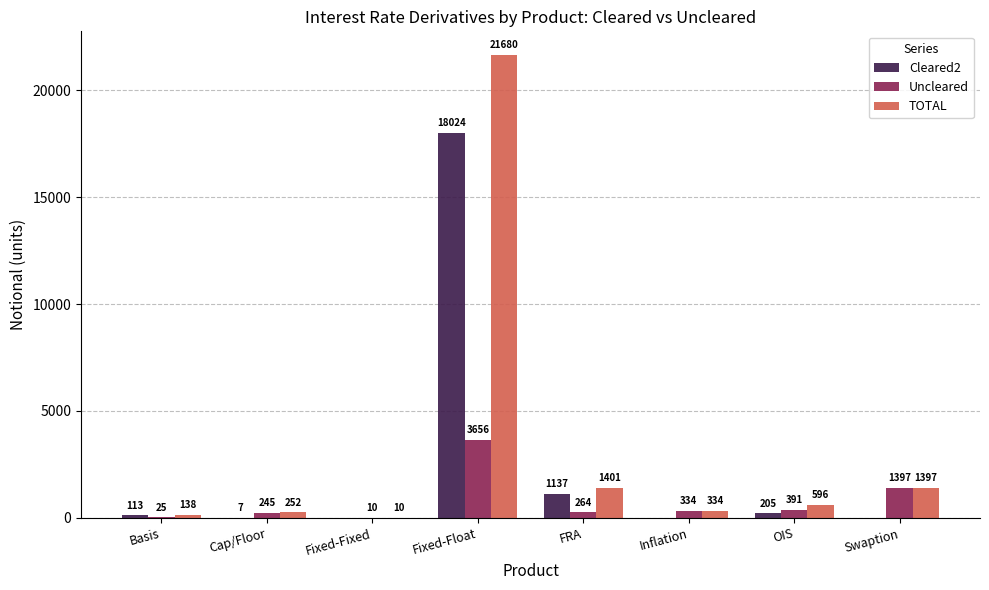

The TOTAL series shows 334 at Inflation. True or false?

True